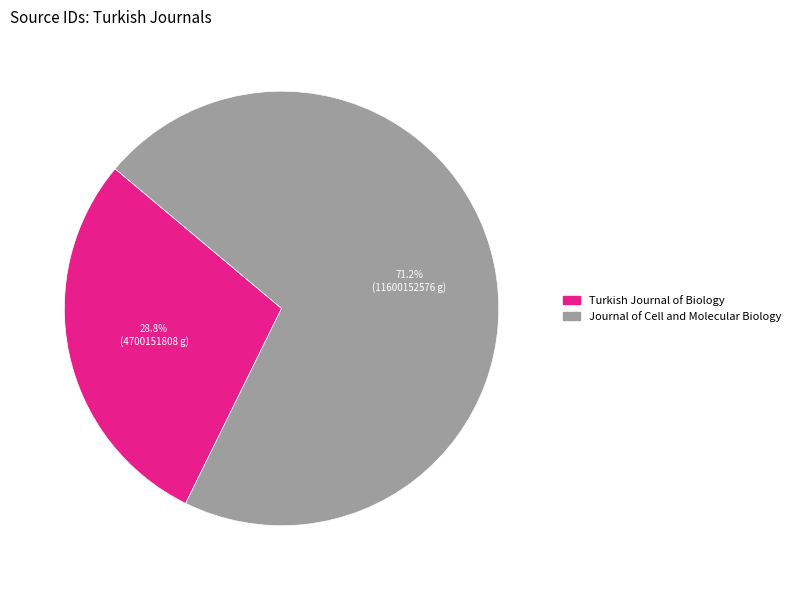

What percentage is the Turkish Journal of Biology slice, to the nearest percent?

29%